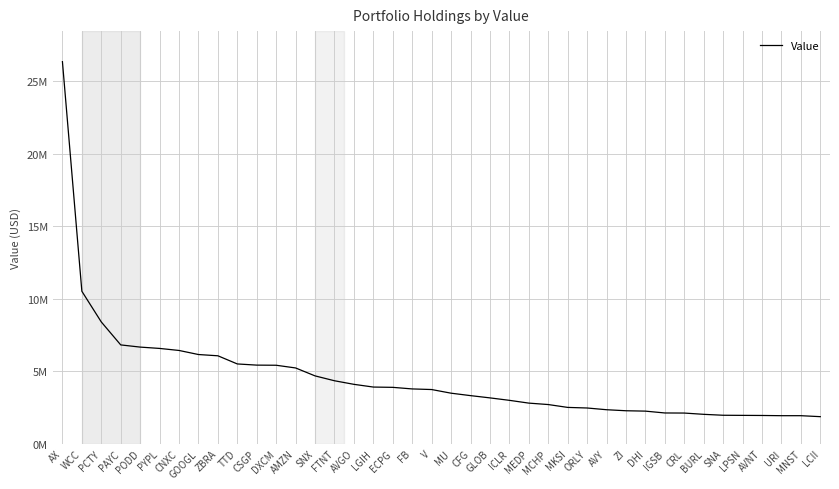

What is the sum of the values at DHI and TTD?

7732000